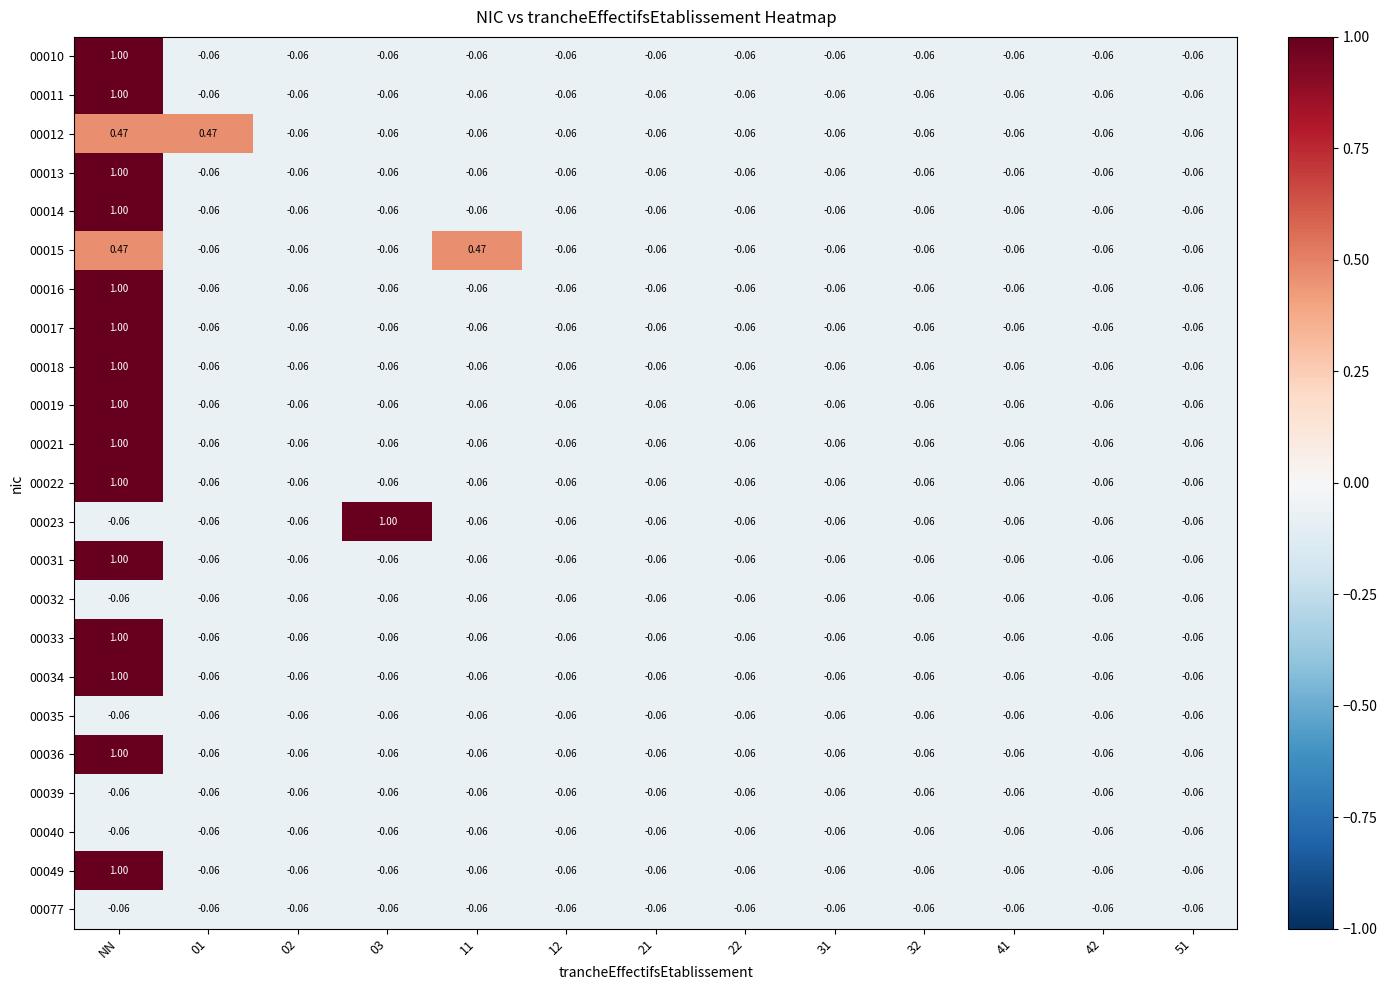

At how many categories does at least one series exceed 0?

4